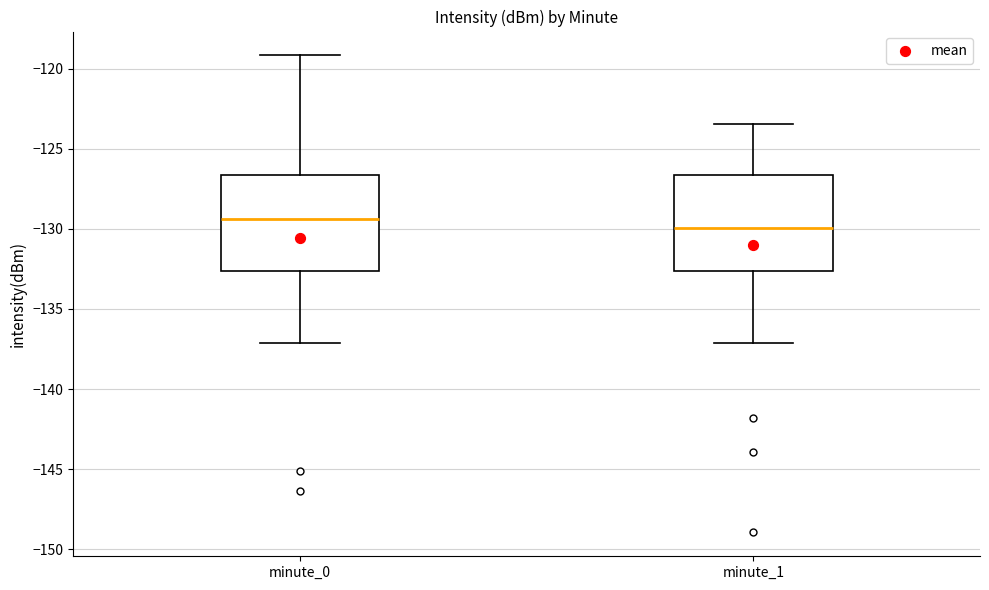

Which box has the lowest median line?

minute_1